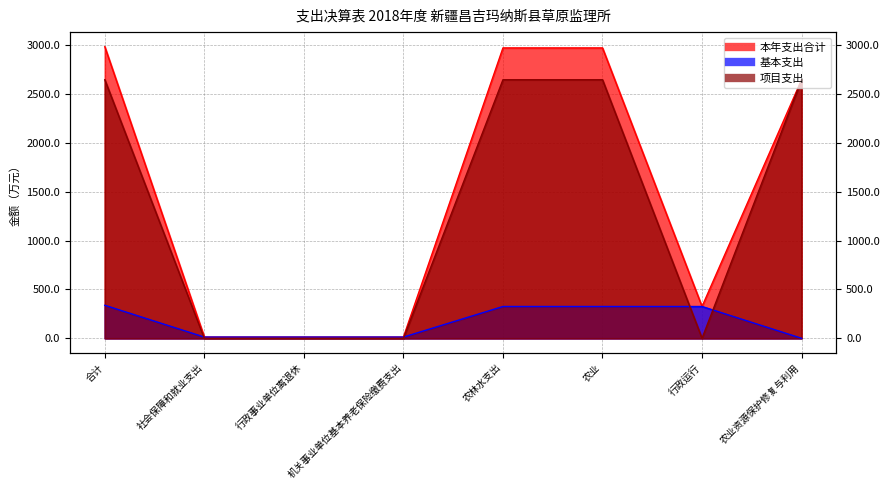

What is the value of the 项目支出 point at the 6th from the left?

2644.3